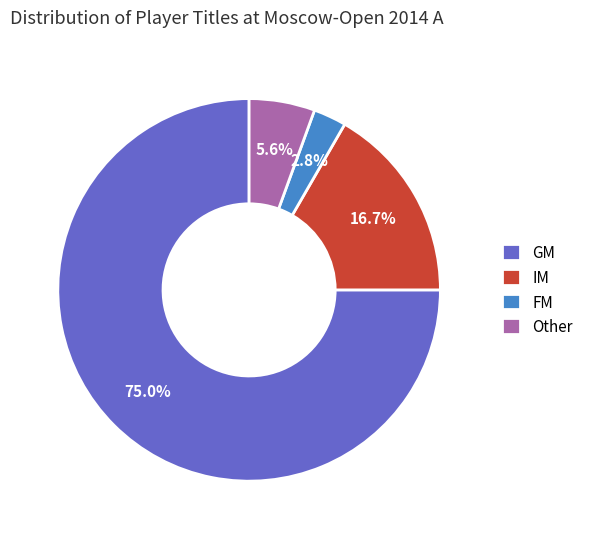

To the nearest percent, what percentage of the pie is GM?

75%